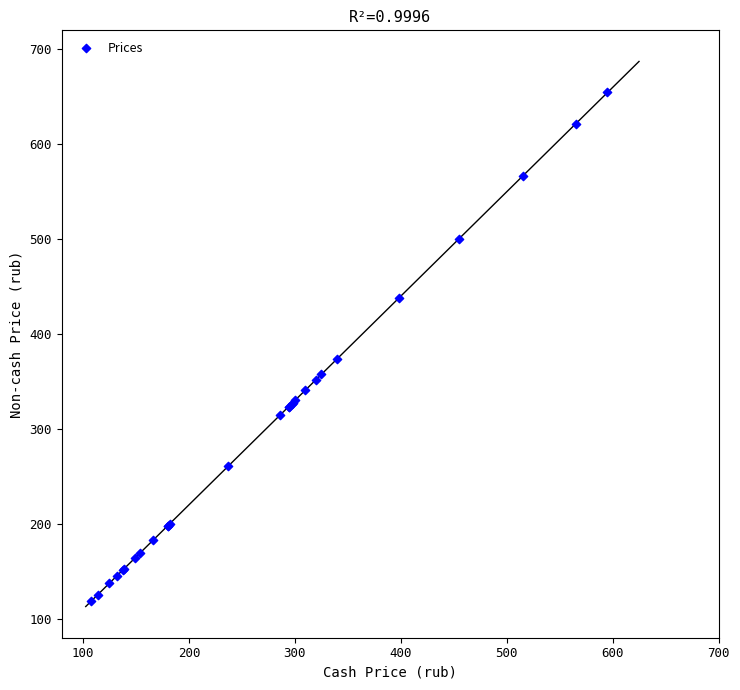

What Y value in the scatter plot is closest to 386?

374.0